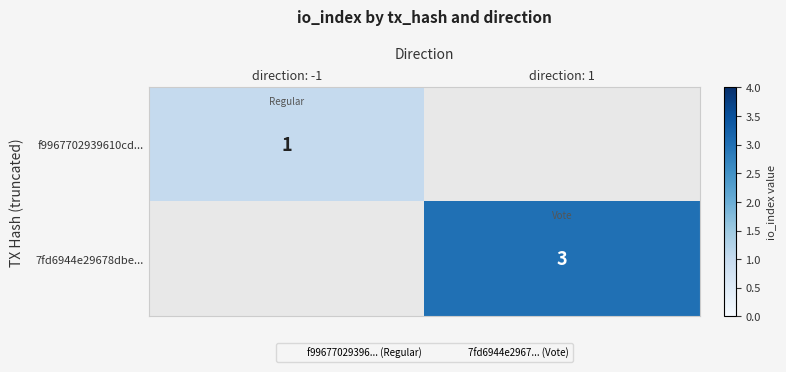

Is the value of f9967702939610cd... at direction: -1 greater than the value of 7fd6944e29678dbe... at direction: 1?

No